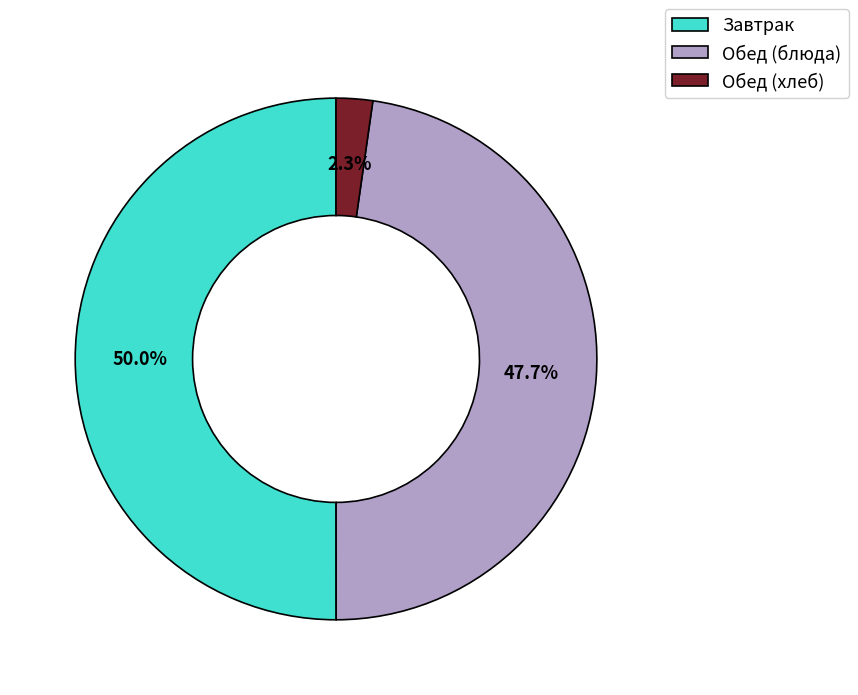

Count the number of slices in the pie.

3